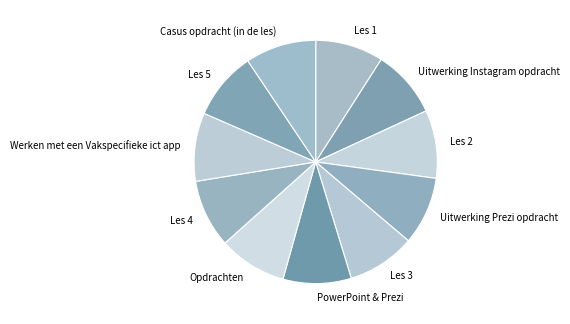

Does any single category account for the majority?

No